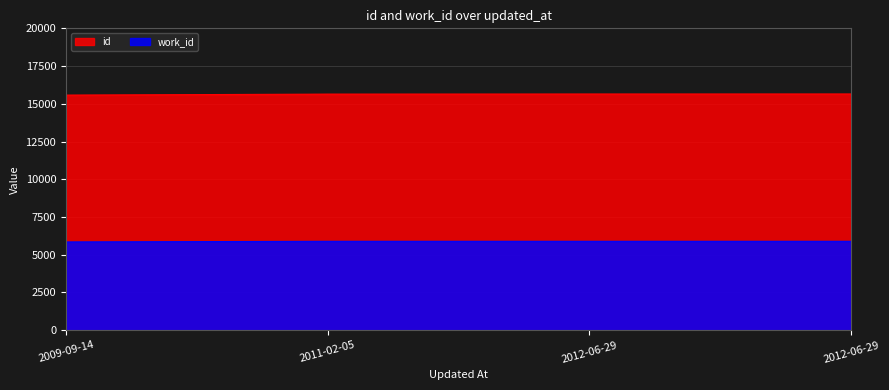

What are all the series names shown in the legend?

id, work_id